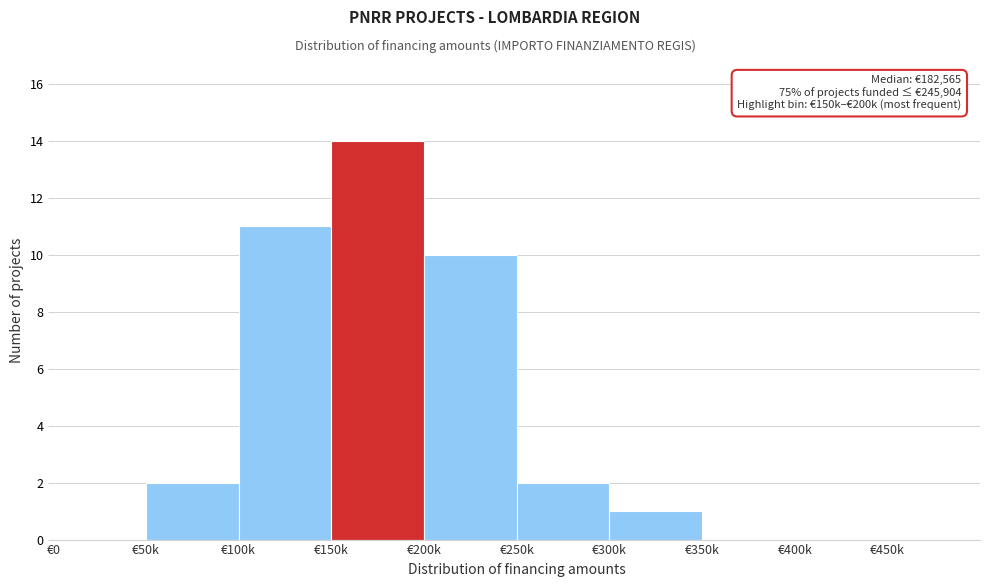

Reading left to right, list all the values displayed in this chart.

€0=0	€50k=2	€100k=11	€150k=14	€200k=10	€250k=2	€300k=1	€350k=0	€400k=0	€450k=0